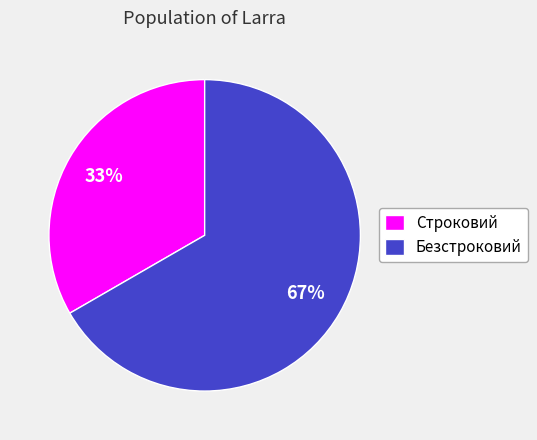

Rank the categories by value from highest to lowest.

Безстроковий, Строковий